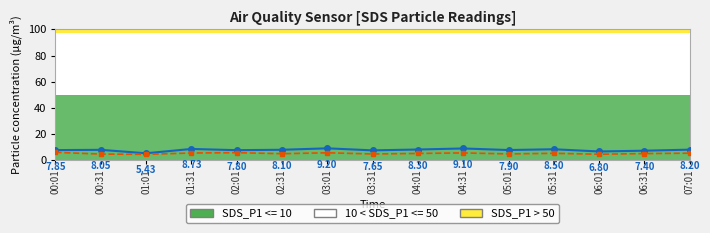

How many interior local peaks does the SDS_P1 series have?

5